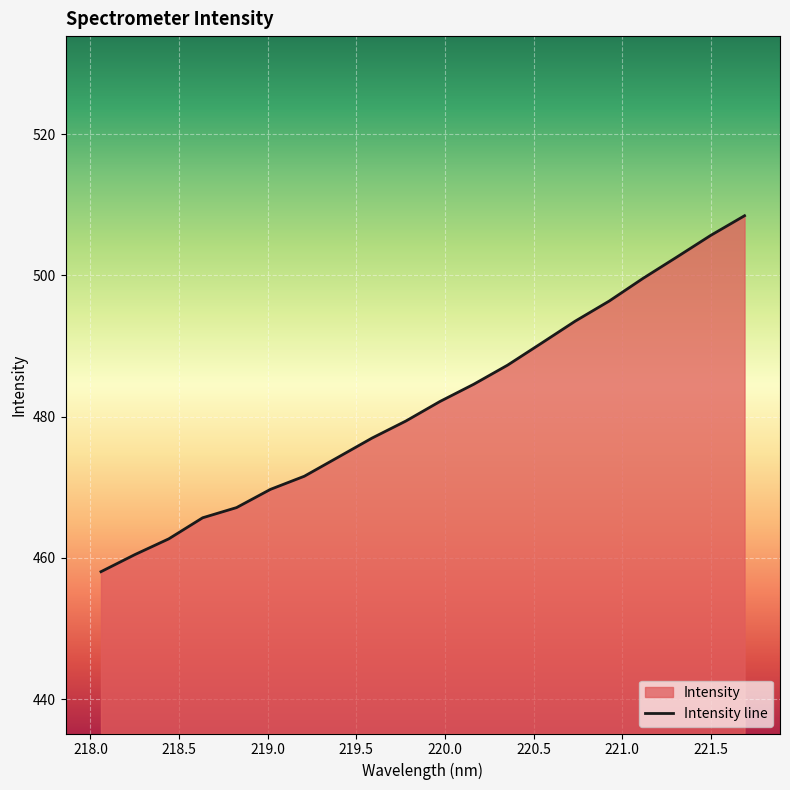

Reading left to right, extract all data points from this chart.

218.0596=458.1	218.2508=460.5	218.442=462.7	218.6332=465.7	218.8244=467.1	219.0156=469.7	219.2067=471.6	219.3979=474.3	219.589=477.0	219.7801=479.4	219.9712=482.1	220.1623=484.6	220.3533=487.3	220.5444=490.4	220.7354=493.5	220.9264=496.4	221.1174=499.6	221.3083=502.6	221.4993=505.7	221.6902=508.4